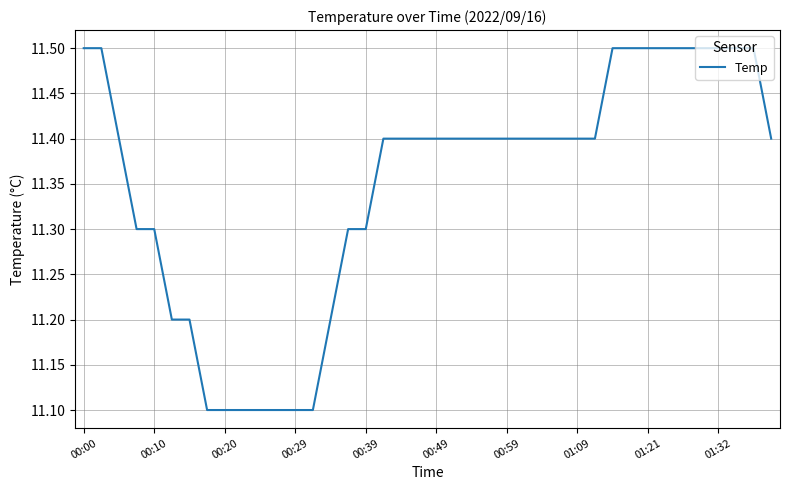

What is the greatest value displayed?

11.5